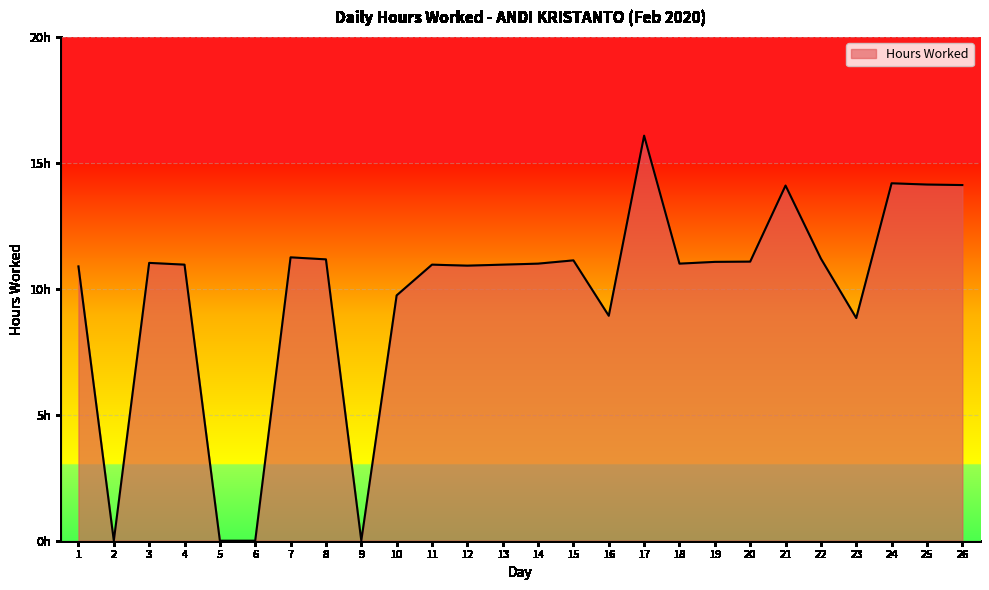

Which category has the lowest value across all series?

2